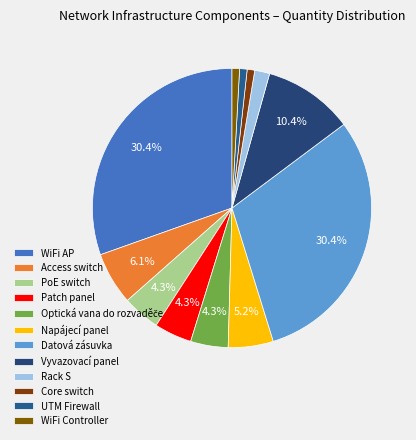

To the nearest percent, what is the average slice percentage?

8%